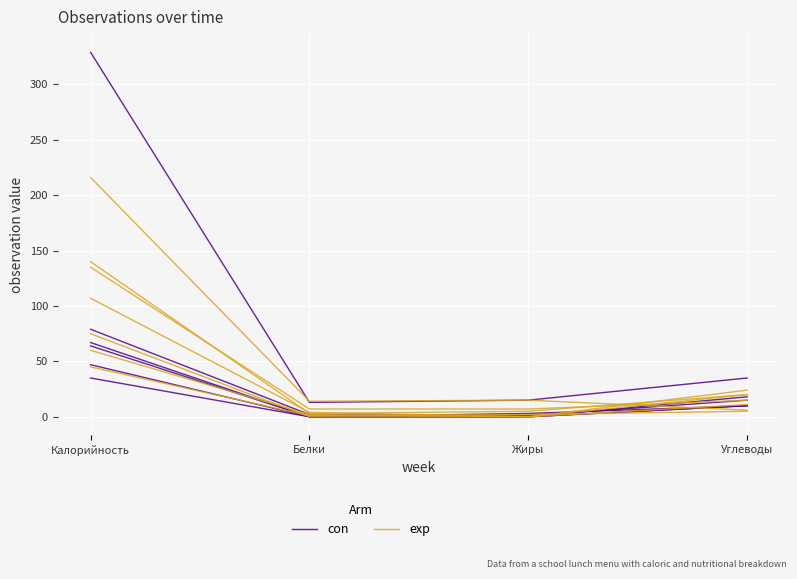

True or false: con and exp cross at least once.

False